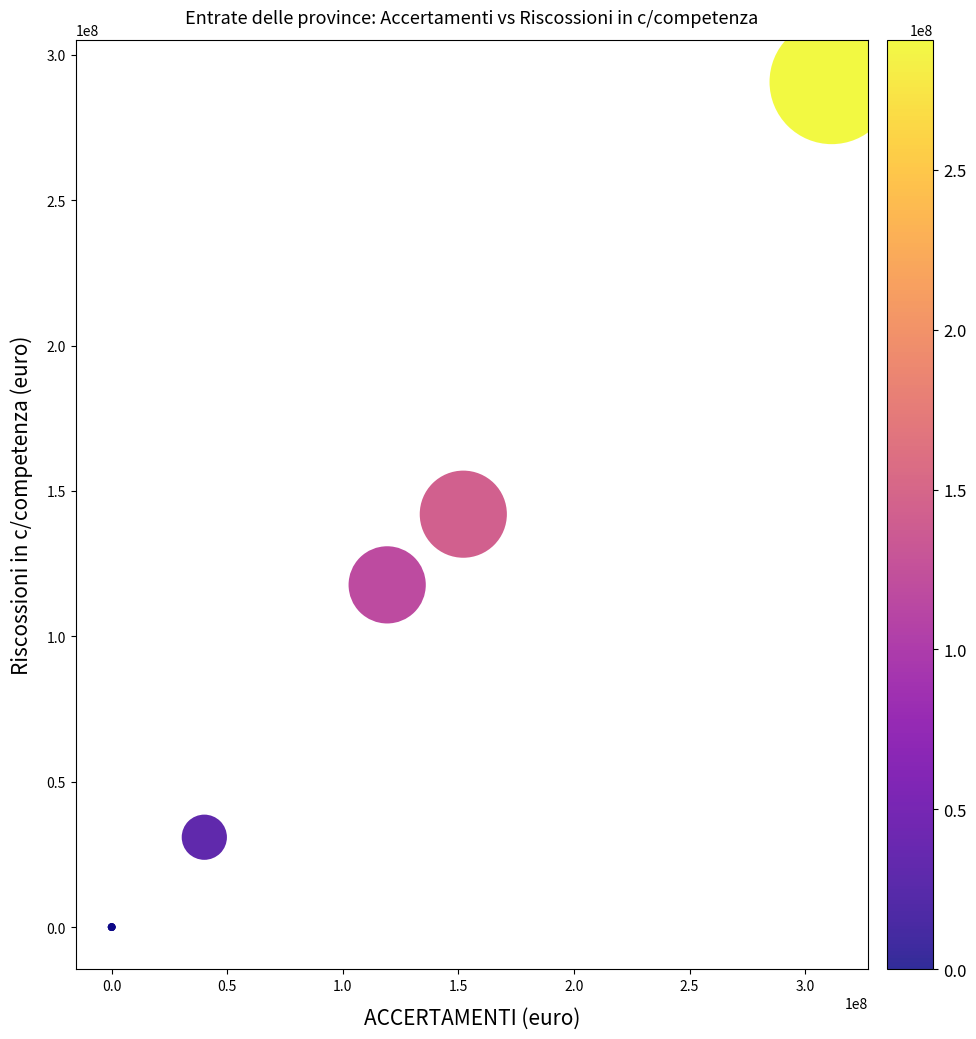

What Y value in the scatter plot is closest to 145319126?

141998705.1